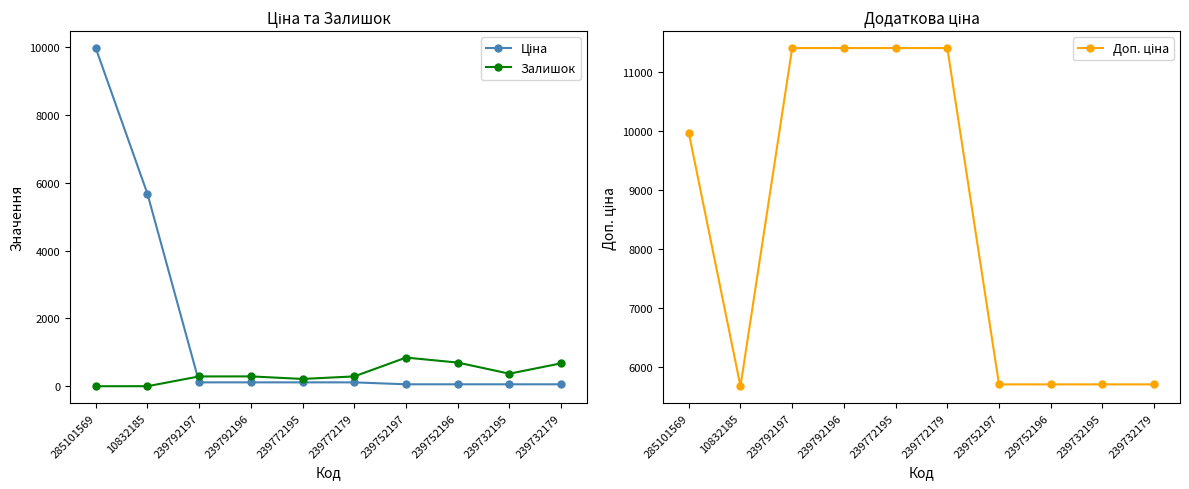

Which label corresponds to the smallest value in the chart?

285101569